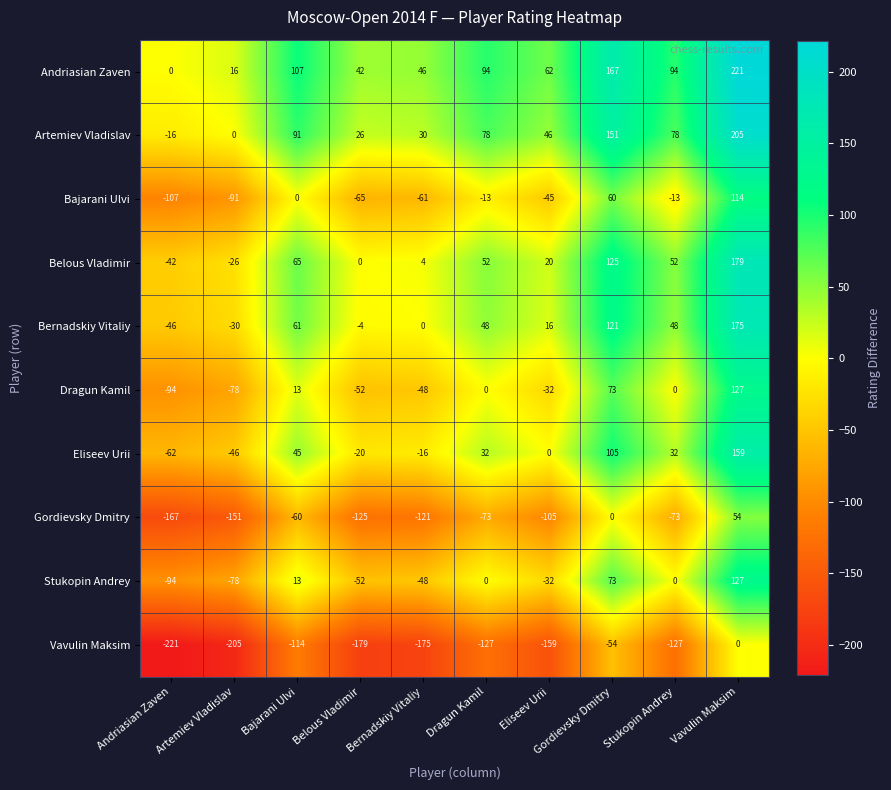

What is the sum of all Gordievsky Dmitry values?

-821